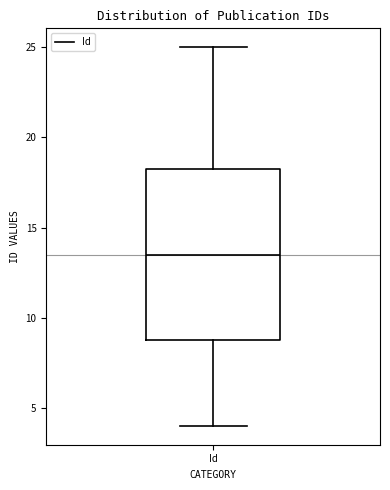

Transcribe this box plot: give where the median line is, the range the box spans, and where the two whiskers end, as read against the y-axis. The values are not printed on the chart, so give them approximately, as read against the axis.

median 13.5, box 9.0 to 18.5, whiskers 4.0 to 25.0